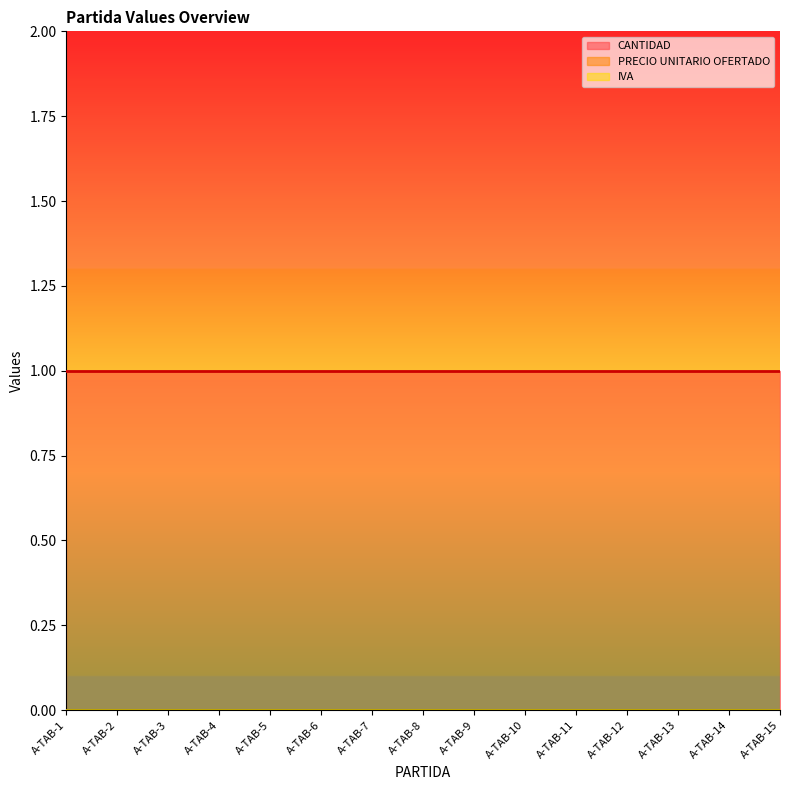

Does the chart have visible grid lines?

No